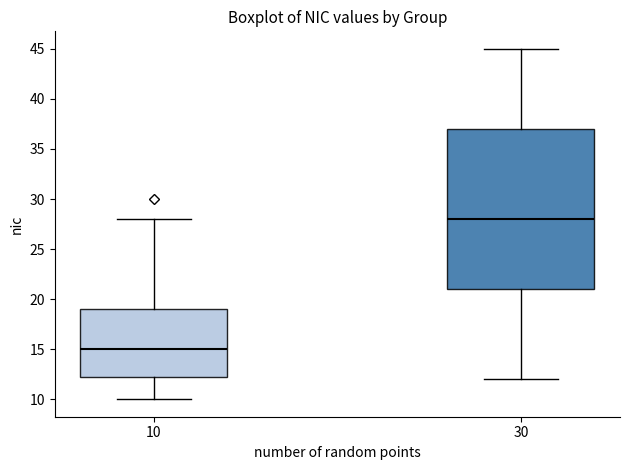

Comparing the boxes themselves (not the whiskers), which one is the tallest?

30